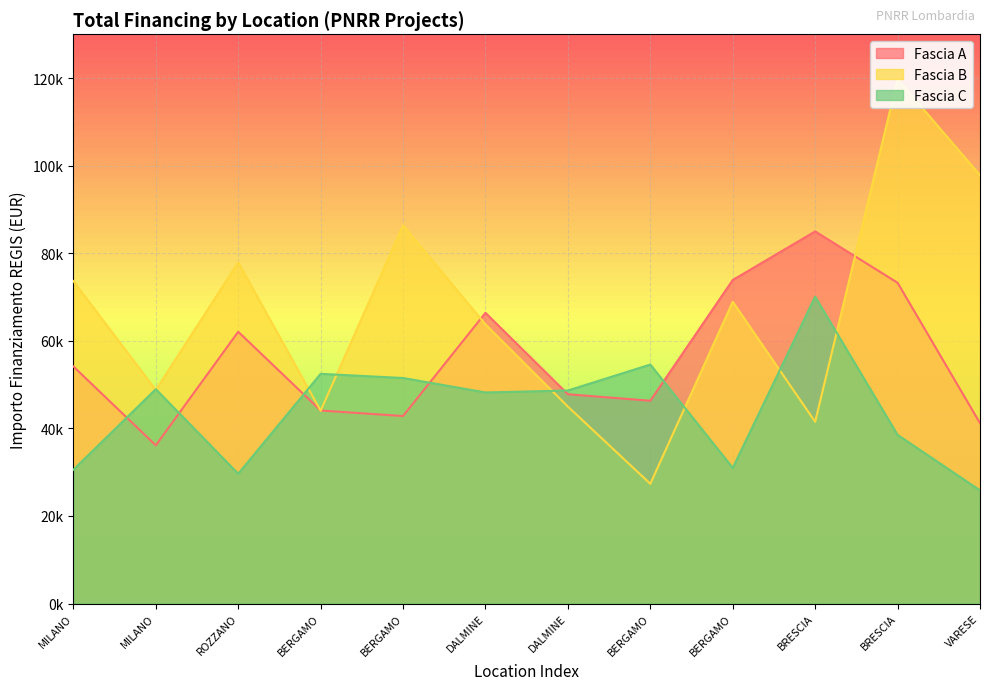

How many data points in Fascia B are less than 68925?

6